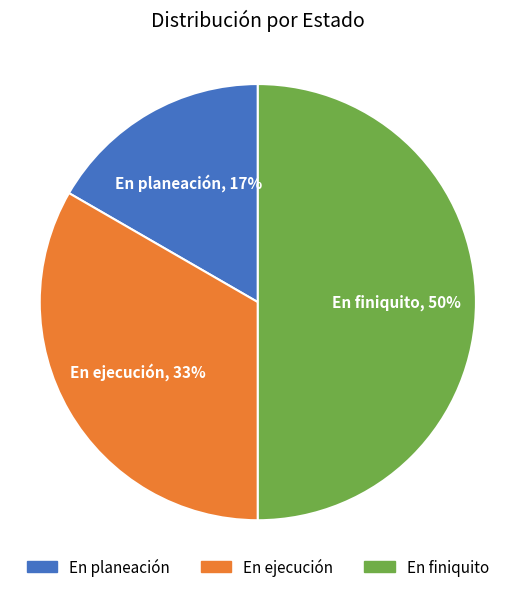

To the nearest percent, what portion does En finiquito represent?

50%